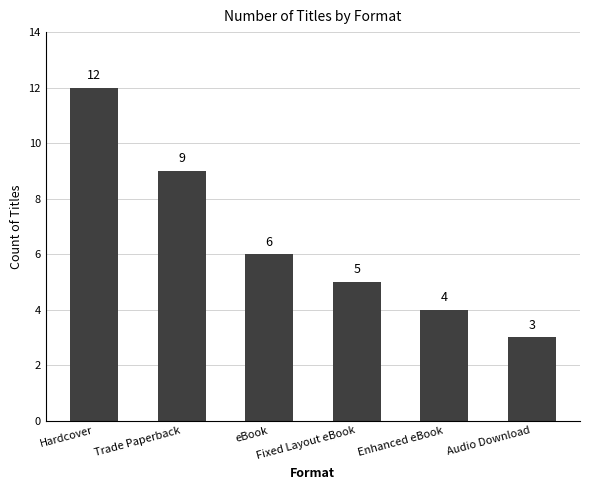

What is the greatest value displayed?

12